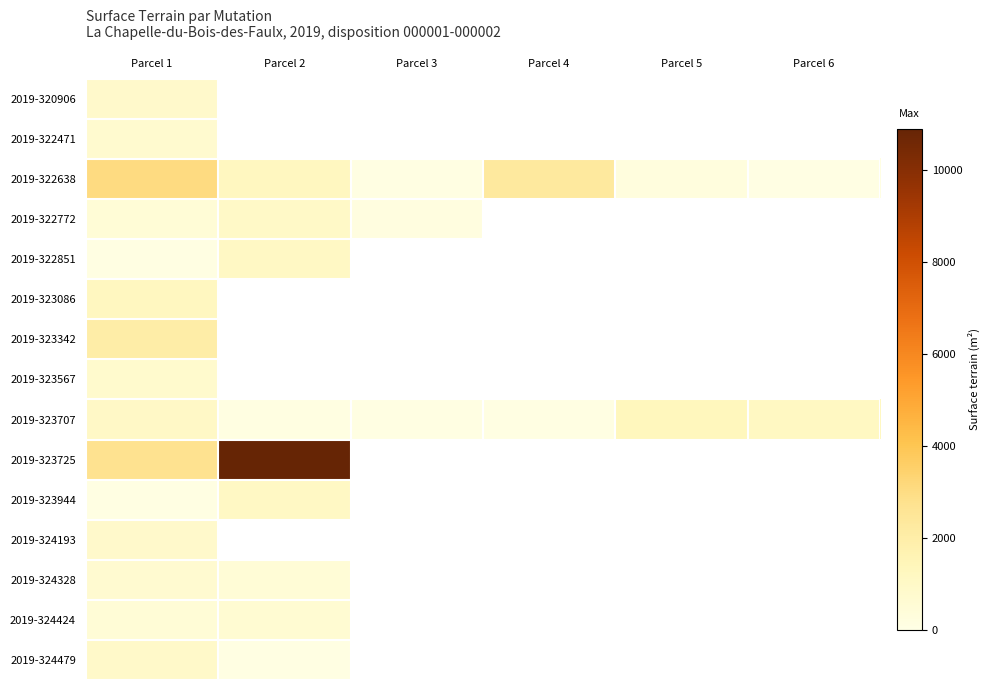

Rank the series by their maximum value, from lowest to highest.

2019-324424, 2019-324328, 2019-322471, 2019-323567, 2019-324193, 2019-320906, 2019-324479, 2019-322772, 2019-322851, 2019-323944, 2019-323086, 2019-323707, 2019-323342, 2019-322638, 2019-323725